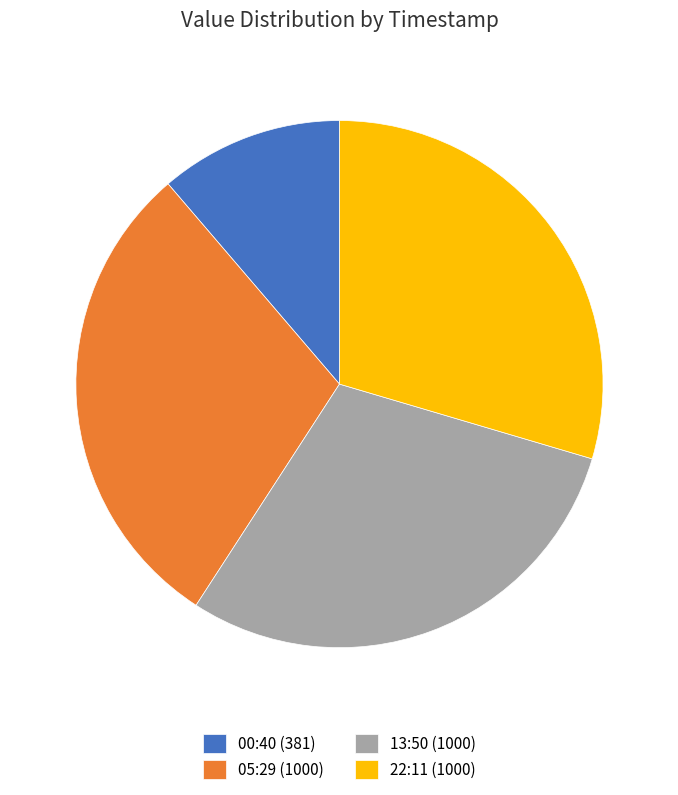

What is the ratio of the value at 22:11 (1000) to the value at 00:40 (381)?

2.6